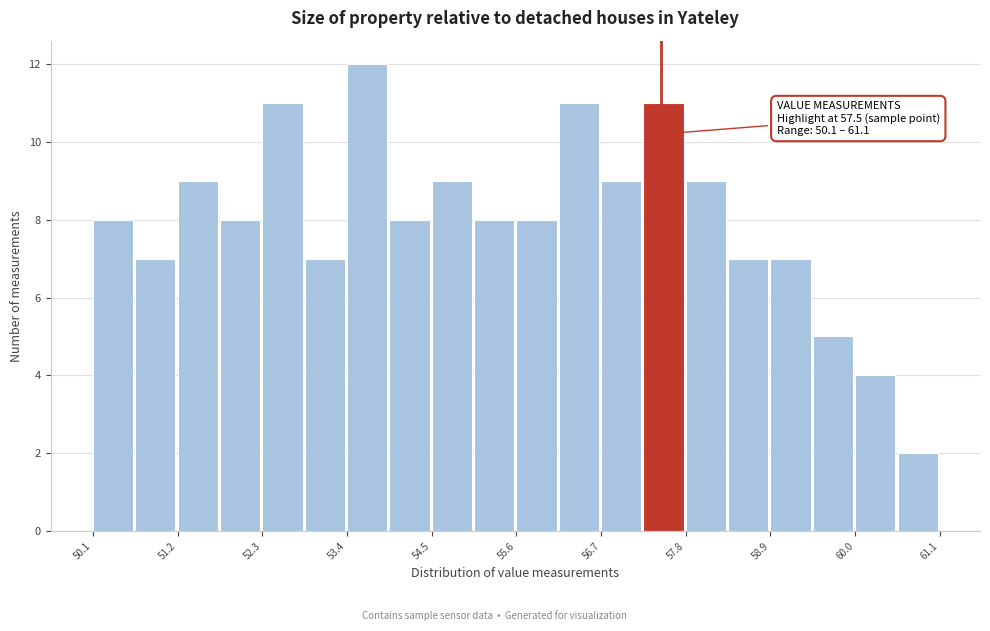

Read against the x-axis, roughly where is the centre of the tallest bar?

53.6